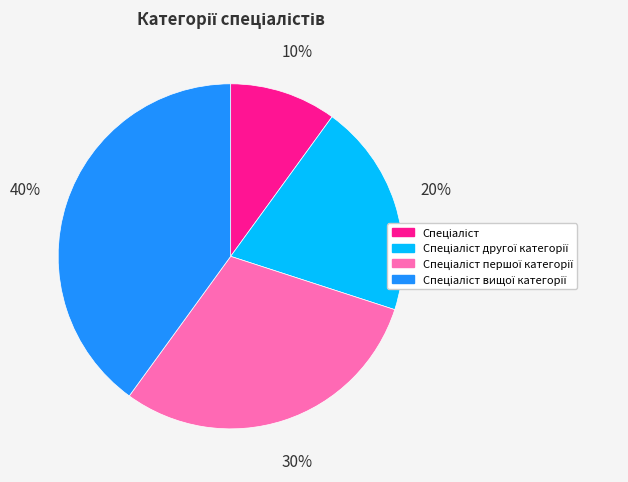

Does any single category account for the majority?

No